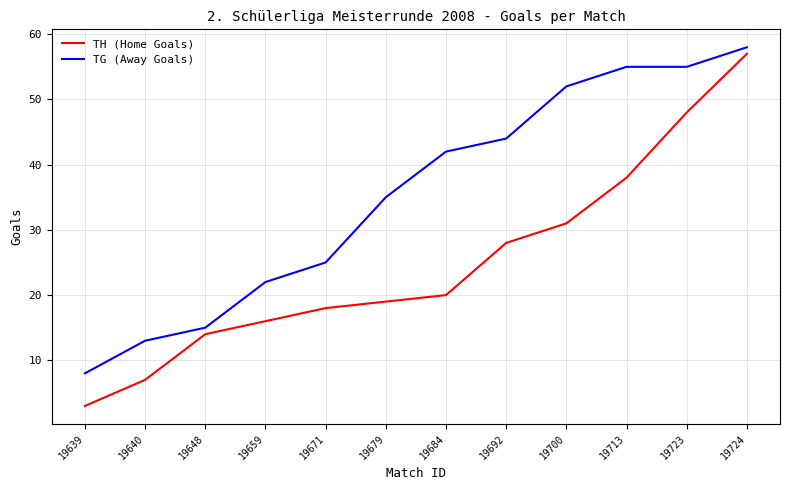

Reading left to right, list all the values displayed in this chart.

TH (Home Goals): 19639=3	19640=7	19648=14	19659=16	19671=18	19679=19	19684=20	19692=28	19700=31	19713=38	19723=48	19724=57
TG (Away Goals): 19639=8	19640=13	19648=15	19659=22	19671=25	19679=35	19684=42	19692=44	19700=52	19713=55	19723=55	19724=58